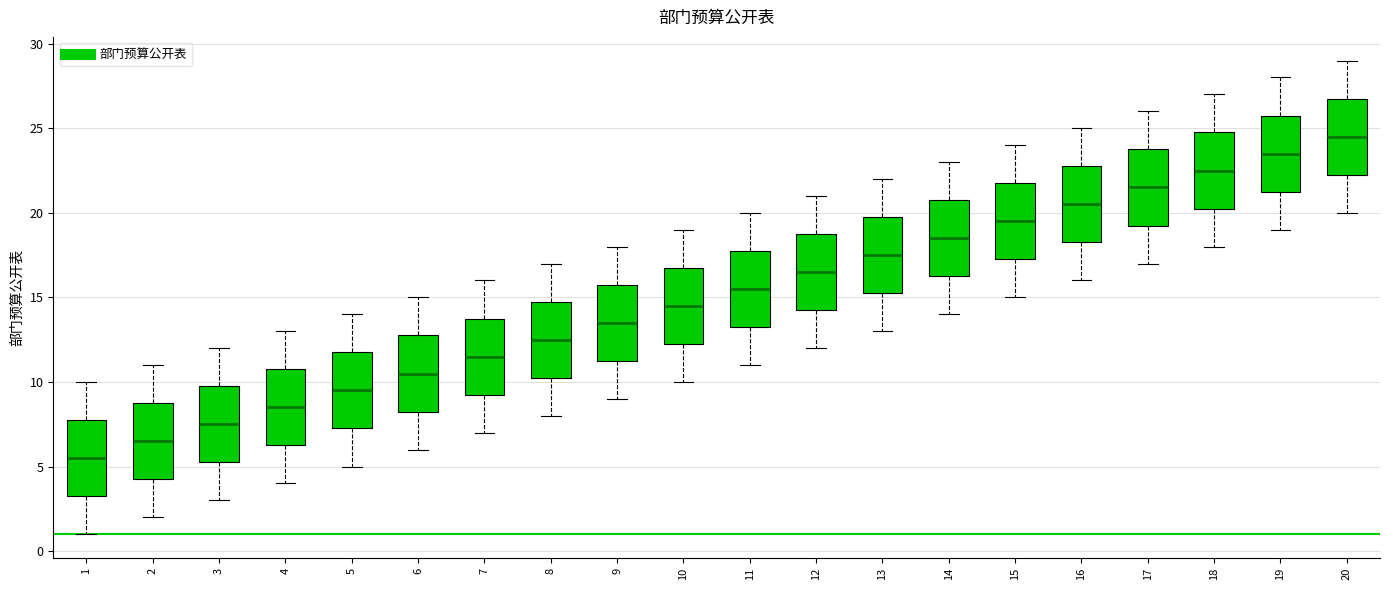

Reading left to right, transcribe this box plot: for each box, give where its median line is, the range the box spans, and where its two whiskers end, as read against the y-axis. The values are not printed on the chart, so give them approximately, as read against the axis.

1: median 5.5, box 3.5 to 8.0, whiskers 1.0 to 10.0
2: median 6.5, box 4.5 to 9.0, whiskers 2.0 to 11.0
3: median 7.5, box 5.5 to 10.0, whiskers 3.0 to 12.0
4: median 8.5, box 6.5 to 11.0, whiskers 4.0 to 13.0
5: median 9.5, box 7.5 to 12.0, whiskers 5.0 to 14.0
6: median 10.5, box 8.5 to 13.0, whiskers 6.0 to 15.0
7: median 11.5, box 9.5 to 14.0, whiskers 7.0 to 16.0
8: median 12.5, box 10.5 to 15.0, whiskers 8.0 to 17.0
9: median 13.5, box 11.5 to 16.0, whiskers 9.0 to 18.0
10: median 14.5, box 12.5 to 17.0, whiskers 10.0 to 19.0
11: median 15.5, box 13.5 to 18.0, whiskers 11.0 to 20.0
12: median 16.5, box 14.5 to 19.0, whiskers 12.0 to 21.0
13: median 17.5, box 15.5 to 20.0, whiskers 13.0 to 22.0
14: median 18.5, box 16.5 to 21.0, whiskers 14.0 to 23.0
15: median 19.5, box 17.5 to 22.0, whiskers 15.0 to 24.0
16: median 20.5, box 18.5 to 23.0, whiskers 16.0 to 25.0
17: median 21.5, box 19.5 to 24.0, whiskers 17.0 to 26.0
18: median 22.5, box 20.5 to 25.0, whiskers 18.0 to 27.0
19: median 23.5, box 21.5 to 26.0, whiskers 19.0 to 28.0
20: median 24.5, box 22.5 to 27.0, whiskers 20.0 to 29.0